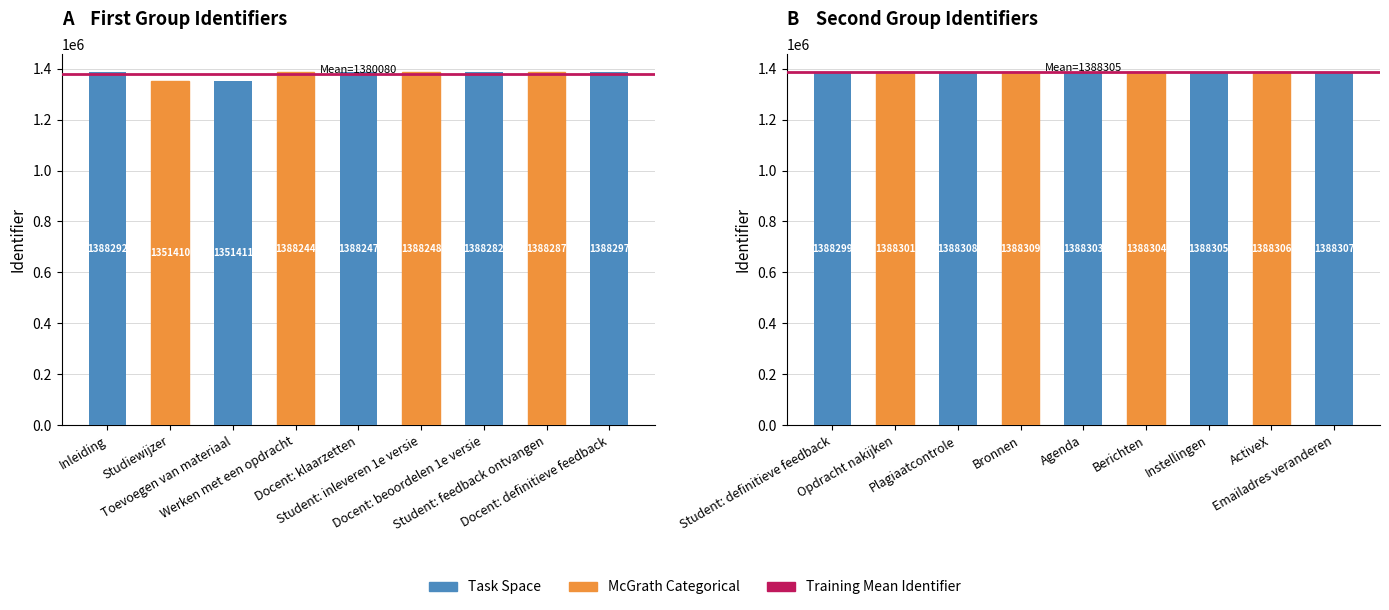

Reading left to right, what are all the values shown in this chart?

Inleiding=1388292	Studiewijzer=1351410	Toevoegen van materiaal=1351411	Werken met een opdracht=1388244	Docent: klaarzetten=1388247	Student: inleveren 1e versie=1388248	Docent: beoordelen 1e versie=1388282	Student: feedback ontvangen=1388287	Docent: definitieve feedback=1388297	Student: definitieve feedback=1388299	Opdracht nakijken=1388301	Plagiaatcontrole=1388308	Bronnen=1388309	Agenda=1388303	Berichten=1388304	Instellingen=1388305	ActiveX=1388306	Emailadres veranderen=1388307